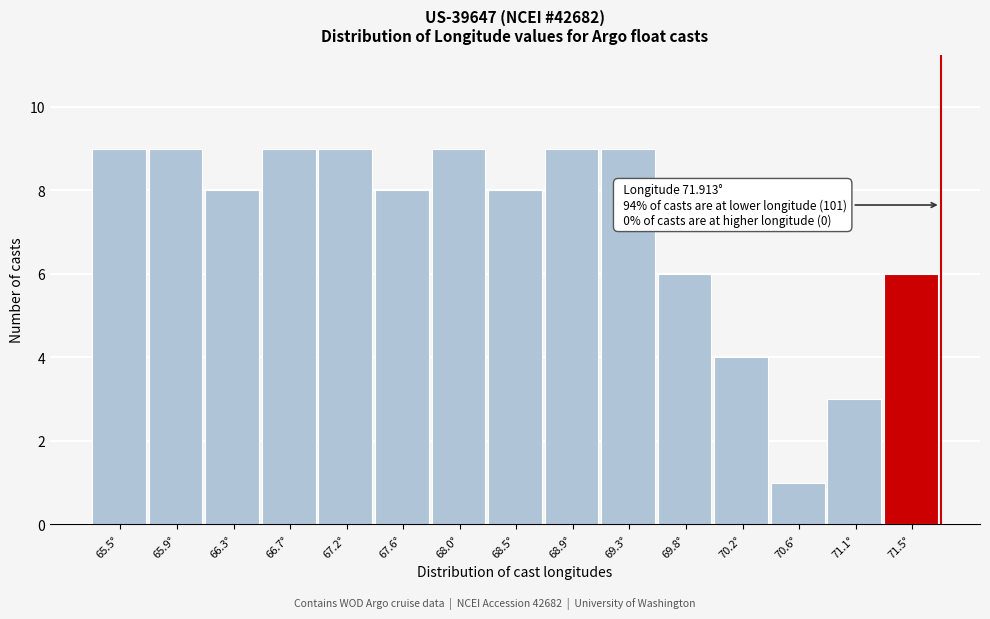

Reading right to left, extract all data points from this chart.

71.5°=6	71.1°=3	70.6°=1	70.2°=4	69.8°=6	69.3°=9	68.9°=9	68.5°=8	68.0°=9	67.6°=8	67.2°=9	66.7°=9	66.3°=8	65.9°=9	65.5°=9